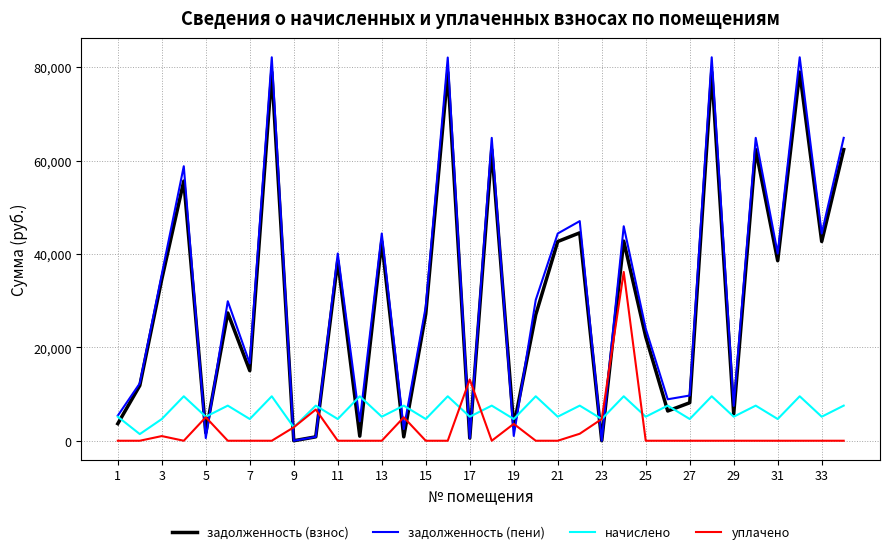

Which series ends up on top after the final intersection of уплачено and задолженность (пени)?

задолженность (пени)